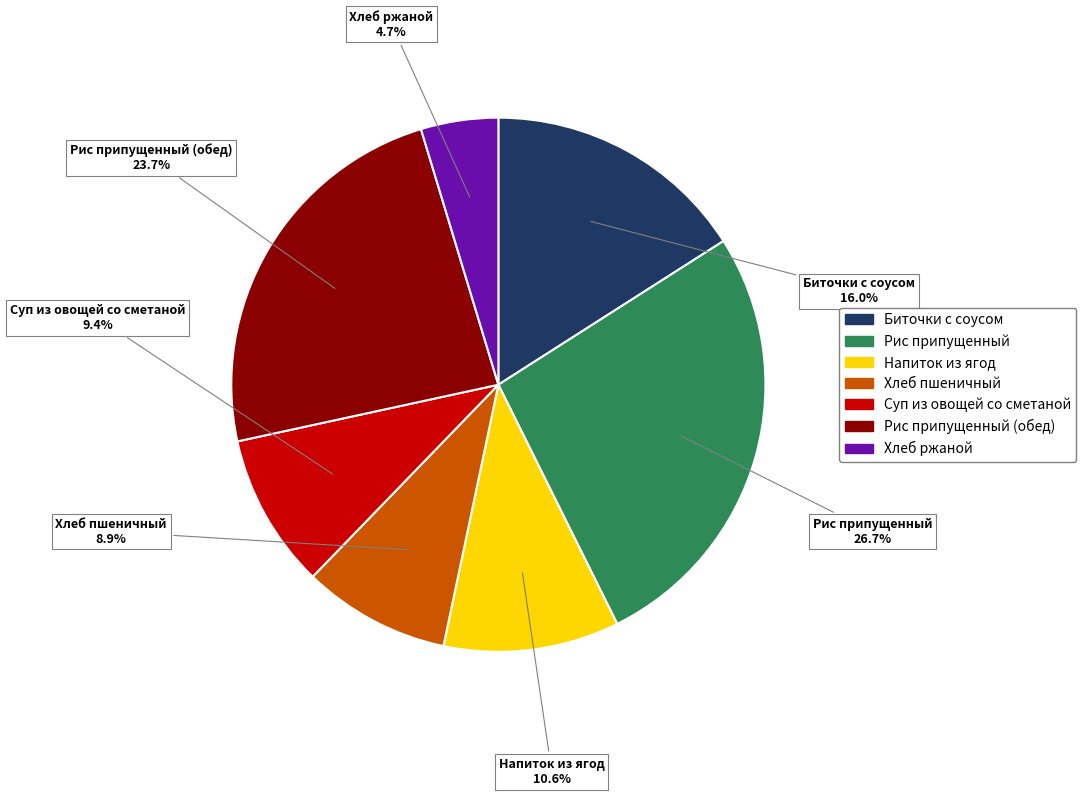

Combined, do Хлеб пшеничный and Суп из овощей со сметаной account for over 50%?

No